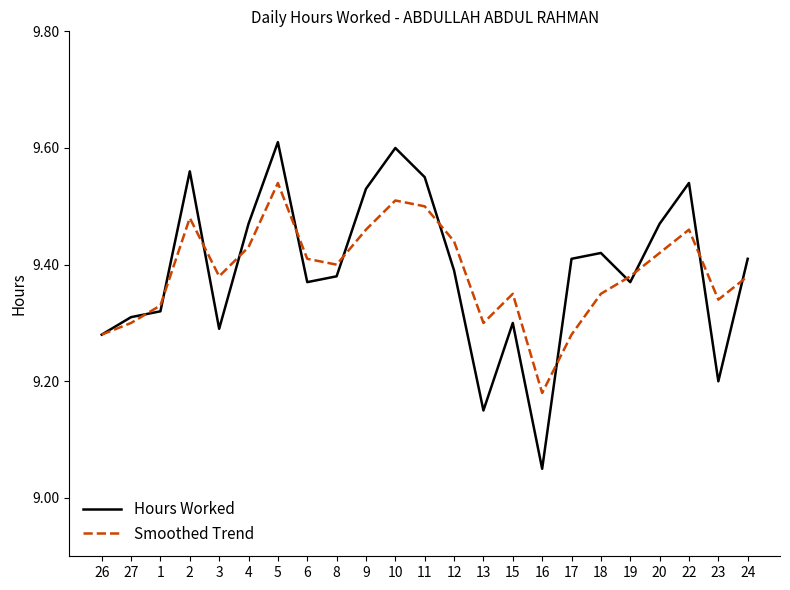

What is the total value across all series at 10?

19.1